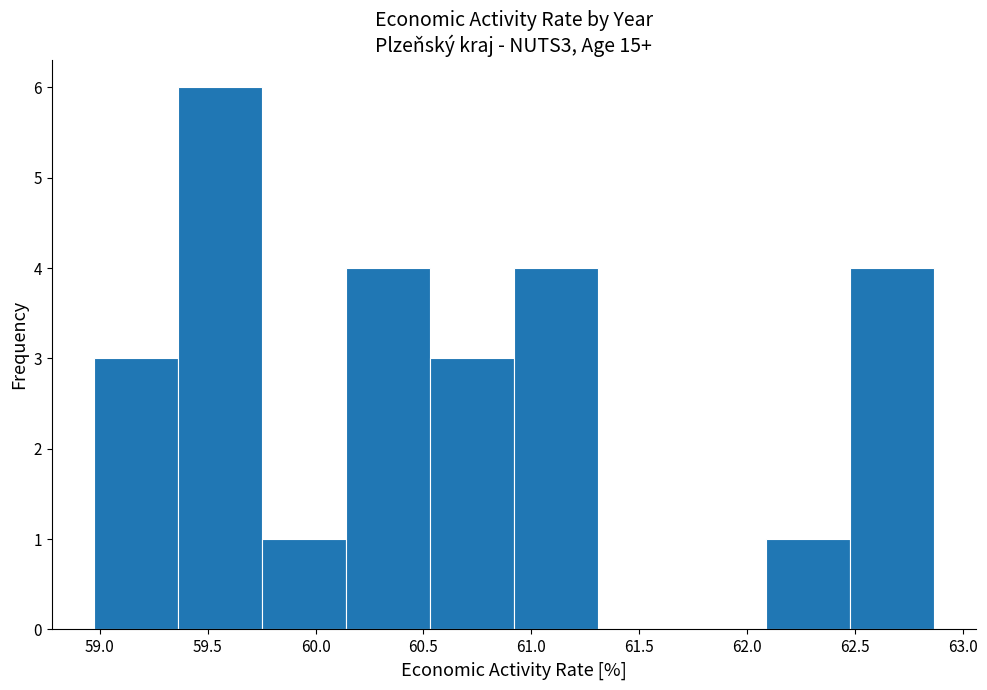

Reading left to right, transcribe this chart: for each bar, give the range it covers on the x-axis and its height. Neither the bar edges nor the heights are printed on the chart, so give them approximately, as read against the axes.

58.95 to 59.35: 3
59.35 to 59.75: 6
59.75 to 60.15: 1
60.15 to 60.55: 4
60.55 to 60.90: 3
60.90 to 61.30: 4
61.30 to 61.70: 0
61.70 to 62.10: 0
62.10 to 62.45: 1
62.45 to 62.85: 4